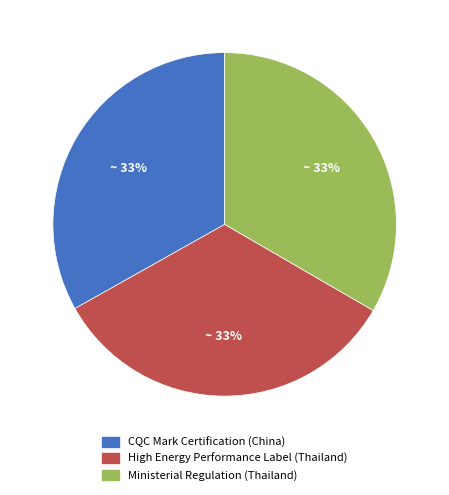

How many slices are in this pie chart?

3